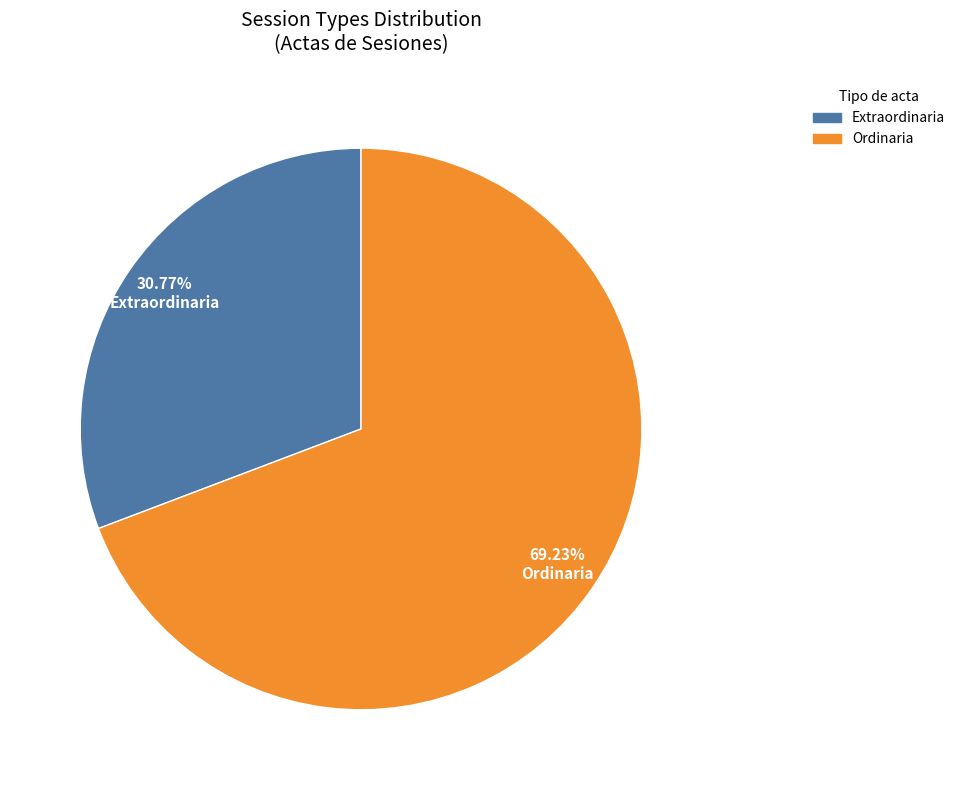

Combined, do Extraordinaria and Ordinaria account for over 50%?

Yes